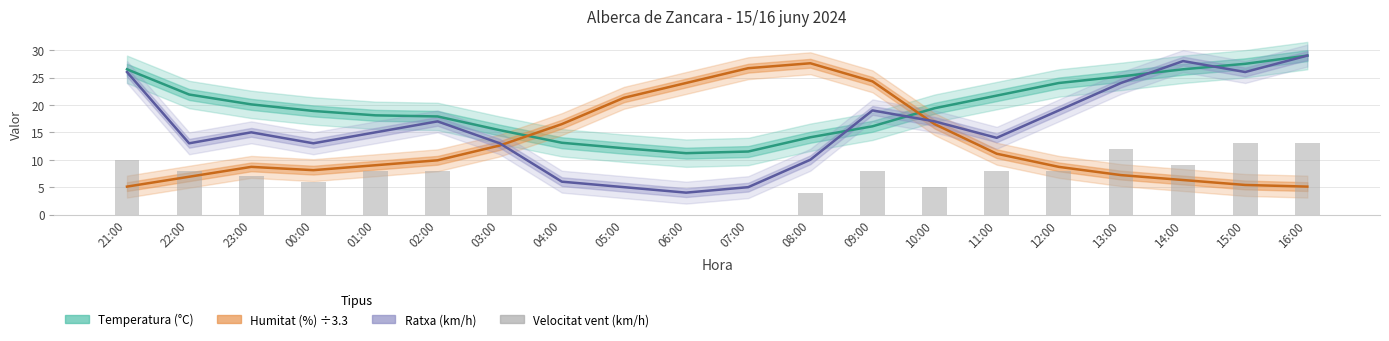

Which series changed the most between 00:00 and 13:00?

Ratxa (km/h)